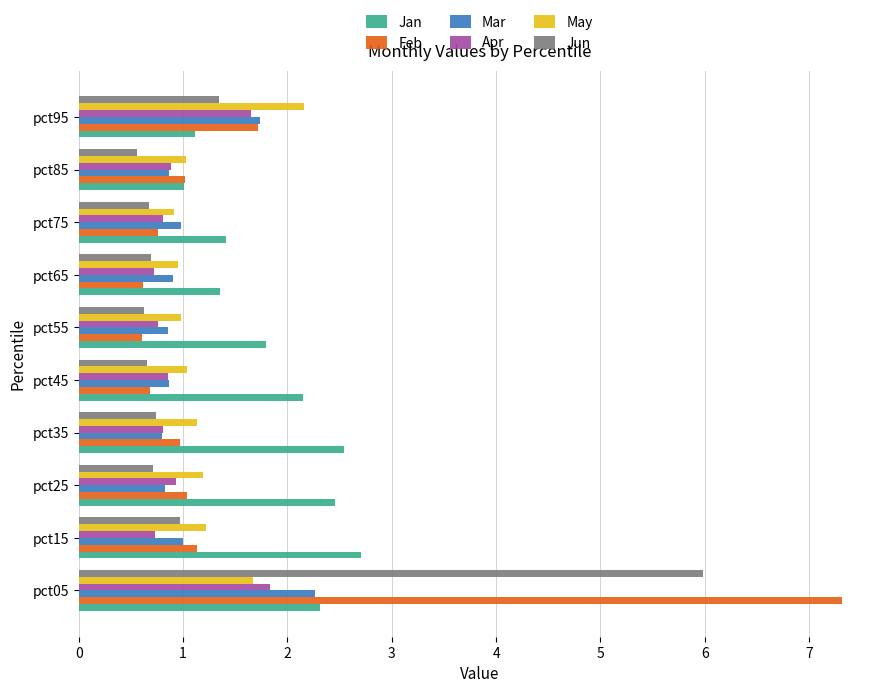

What is the maximum value shown in the chart?

7.3